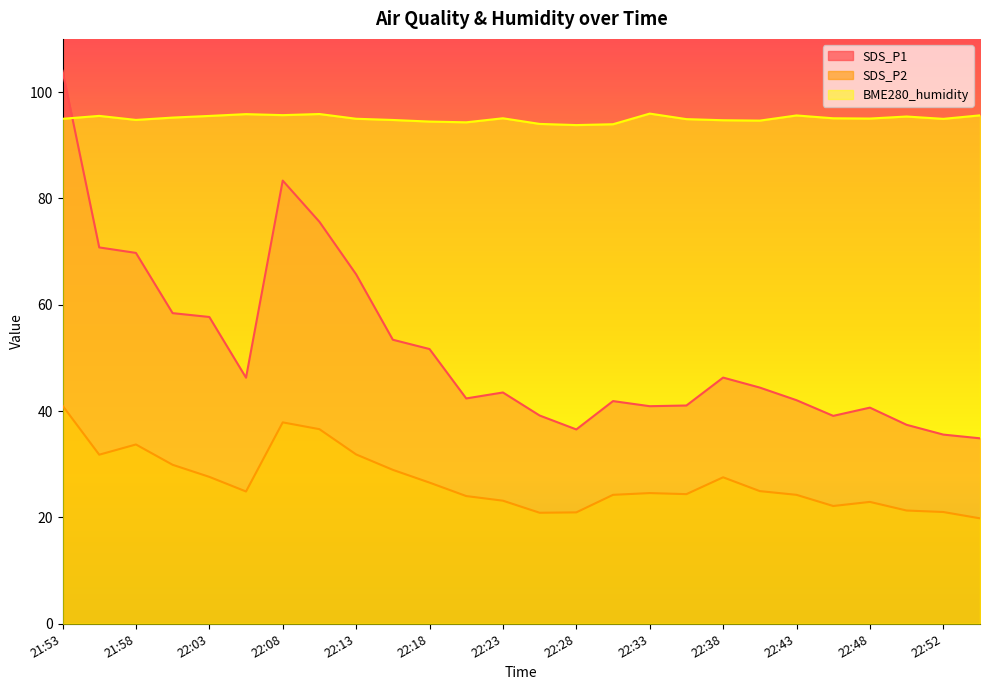

True or false: SDS_P1 and SDS_P2 cross at least once.

False